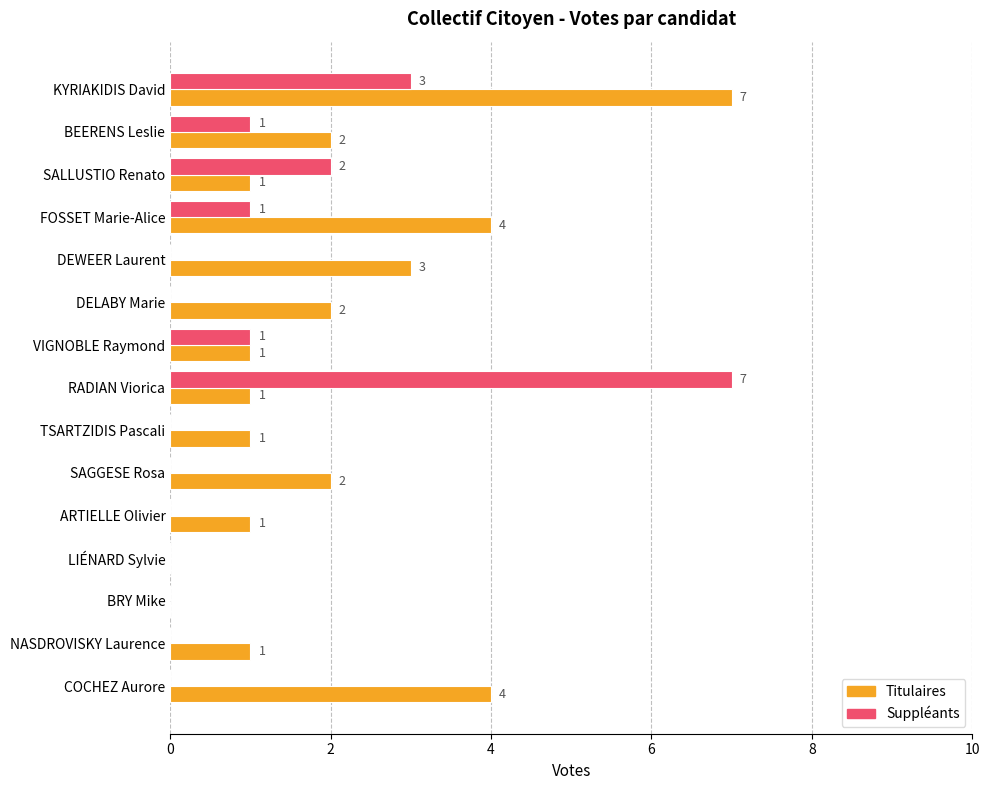

How many Titulaires values are between 1 and 3?

10